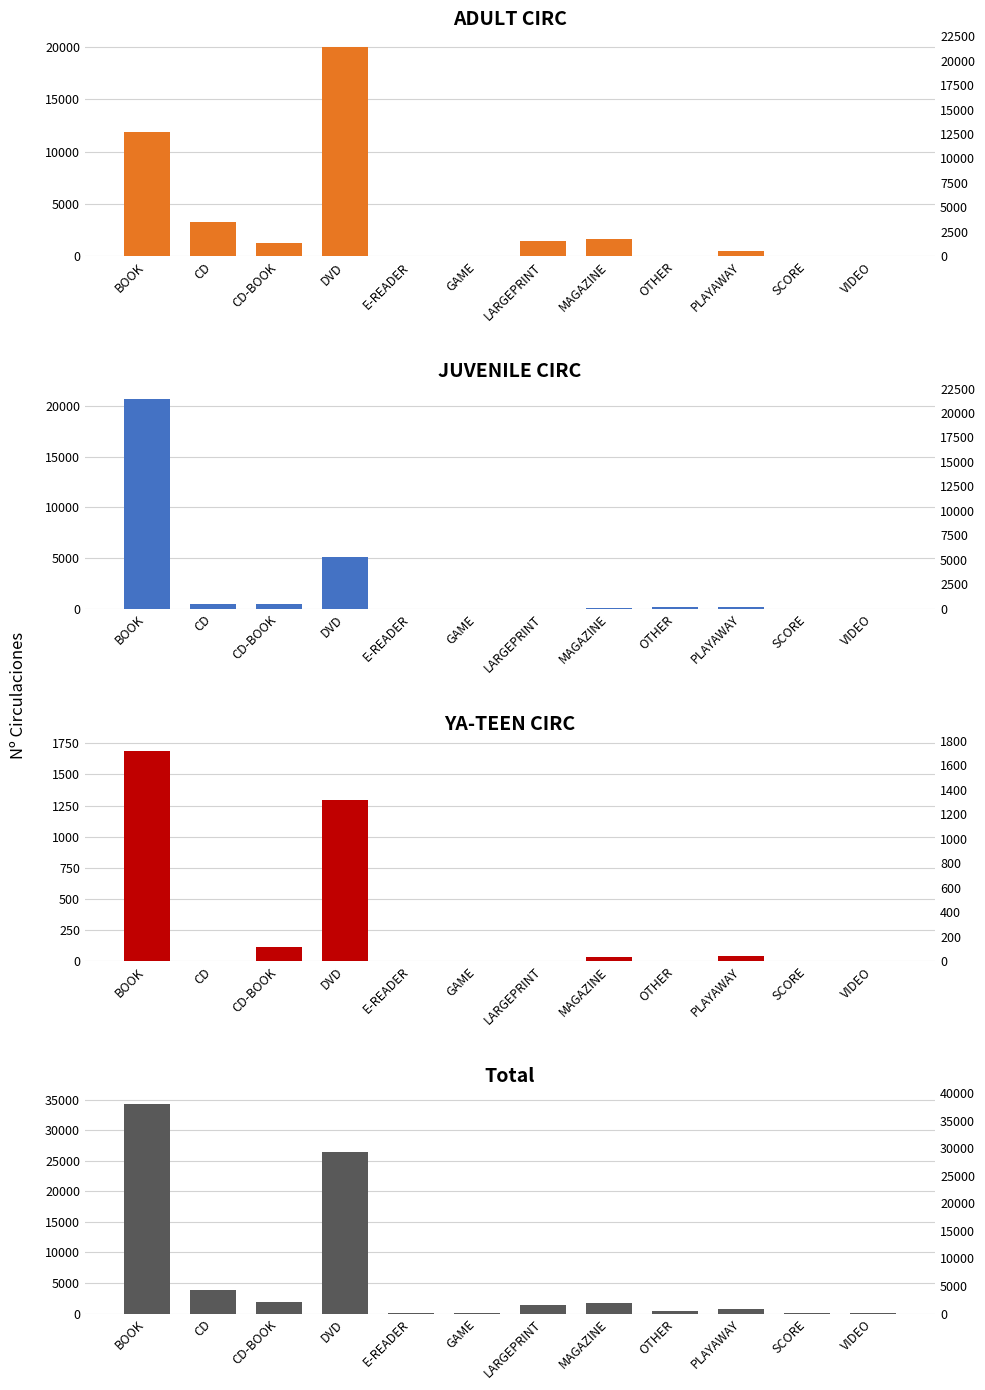

List the series in order of their peak value, lowest first.

YA-TEEN CIRC, ADULT CIRC, JUVENILE CIRC, Total